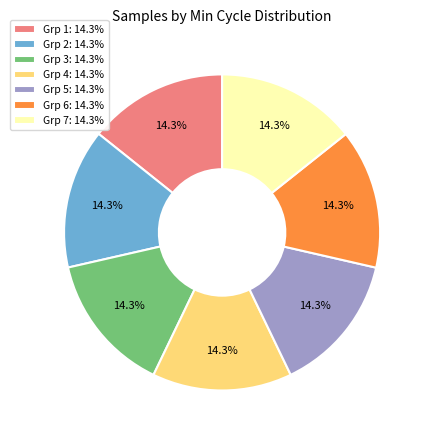

Approximately how many times larger is the value at Grp 7: 14.3% compared to Grp 1: 14.3%?

1.0